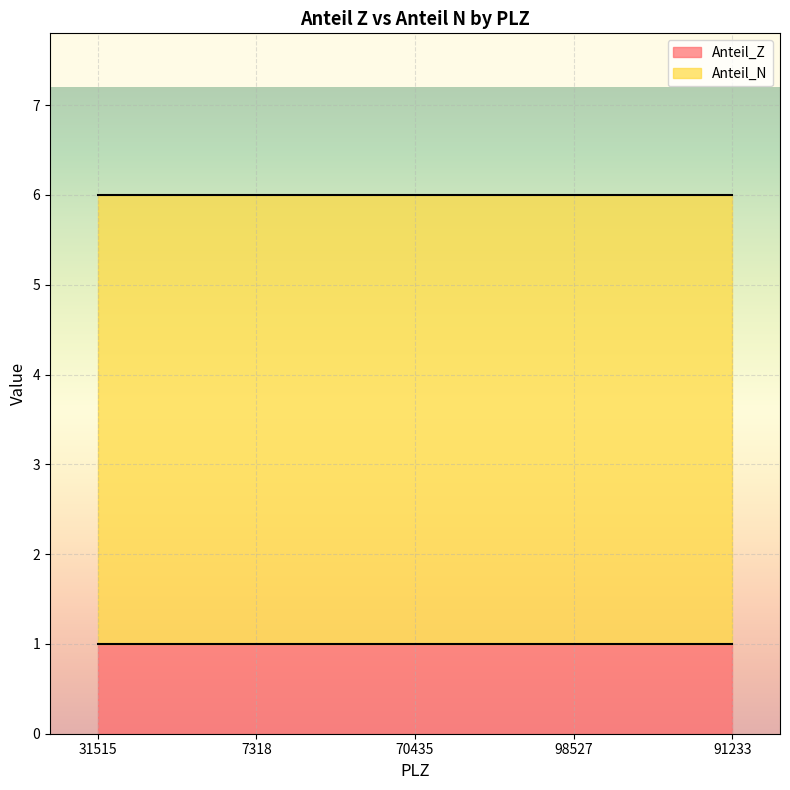

At how many categories does at least one series exceed 1?

5